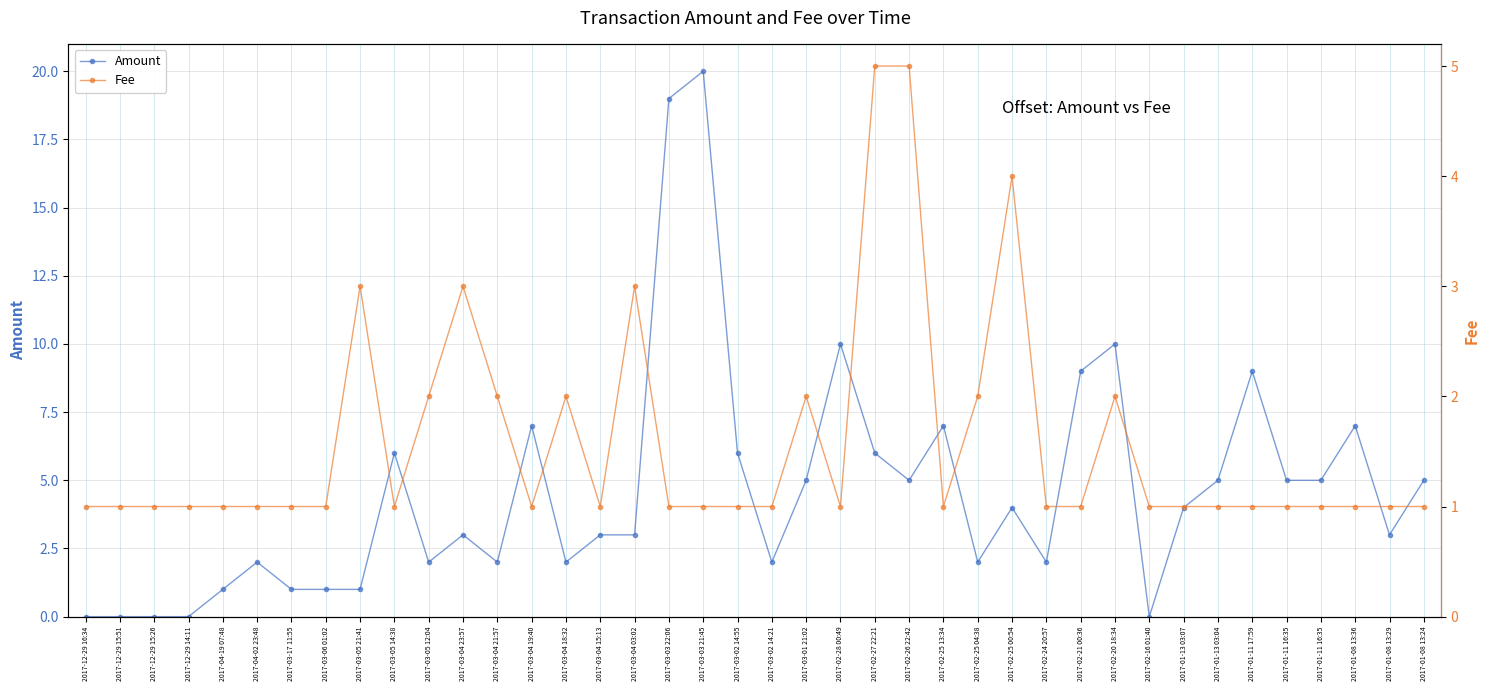

Reading right to left, extract all data points from this chart.

Amount: 2017-01-08 13:24=5.0	2017-01-08 13:29=3.0	2017-01-08 13:36=7.0	2017-01-11 16:35=5.0	2017-01-11 16:35=5.0	2017-01-11 17:59=9.0	2017-01-13 03:04=5.0	2017-01-13 03:07=4.0	2017-02-16 01:40=0.0	2017-02-20 18:34=10.0	2017-02-21 00:36=9.0	2017-02-24 20:57=2.0	2017-02-25 00:54=4.0	2017-02-25 04:38=2.0	2017-02-25 13:34=7.0	2017-02-26 22:42=5.0	2017-02-27 22:21=6.0	2017-02-28 00:49=10.0	2017-03-01 21:02=5.0	2017-03-02 14:21=2.0	2017-03-02 14:55=6.0	2017-03-03 21:45=20.0	2017-03-03 22:06=19.0	2017-03-04 03:02=3.0	2017-03-04 15:13=3.0	2017-03-04 18:32=2.0	2017-03-04 19:40=7.0	2017-03-04 21:57=2.0	2017-03-04 23:57=3.0	2017-03-05 12:04=2.0	2017-03-05 14:38=6.0	2017-03-05 21:41=1.0	2017-03-06 01:02=1.0	2017-03-17 11:55=1.0	2017-04-02 23:48=2.0	2017-04-19 07:48=1.0	2017-12-29 14:11=0.0	2017-12-29 15:26=0.0	2017-12-29 15:51=0.0	2017-12-29 16:34=0.0
Fee: 2017-01-08 13:24=1.0	2017-01-08 13:29=1.0	2017-01-08 13:36=1.0	2017-01-11 16:35=1.0	2017-01-11 16:35=1.0	2017-01-11 17:59=1.0	2017-01-13 03:04=1.0	2017-01-13 03:07=1.0	2017-02-16 01:40=1.0	2017-02-20 18:34=2.0	2017-02-21 00:36=1.0	2017-02-24 20:57=1.0	2017-02-25 00:54=4.0	2017-02-25 04:38=2.0	2017-02-25 13:34=1.0	2017-02-26 22:42=5.0	2017-02-27 22:21=5.0	2017-02-28 00:49=1.0	2017-03-01 21:02=2.0	2017-03-02 14:21=1.0	2017-03-02 14:55=1.0	2017-03-03 21:45=1.0	2017-03-03 22:06=1.0	2017-03-04 03:02=3.0	2017-03-04 15:13=1.0	2017-03-04 18:32=2.0	2017-03-04 19:40=1.0	2017-03-04 21:57=2.0	2017-03-04 23:57=3.0	2017-03-05 12:04=2.0	2017-03-05 14:38=1.0	2017-03-05 21:41=3.0	2017-03-06 01:02=1.0	2017-03-17 11:55=1.0	2017-04-02 23:48=1.0	2017-04-19 07:48=1.0	2017-12-29 14:11=1.0	2017-12-29 15:26=1.0	2017-12-29 15:51=1.0	2017-12-29 16:34=1.0